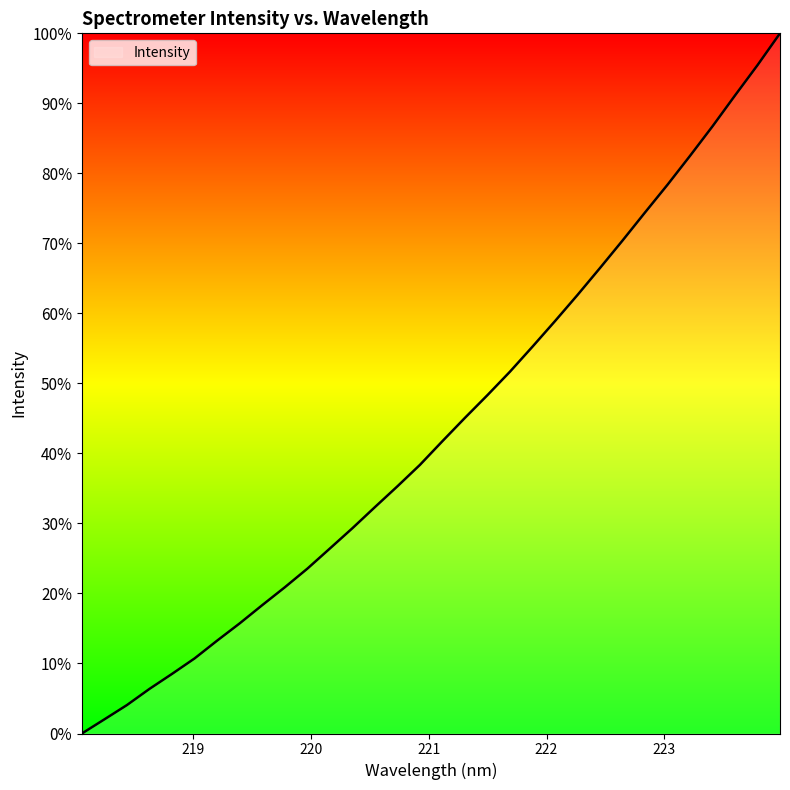

What is the maximum value shown in the chart?

100.0